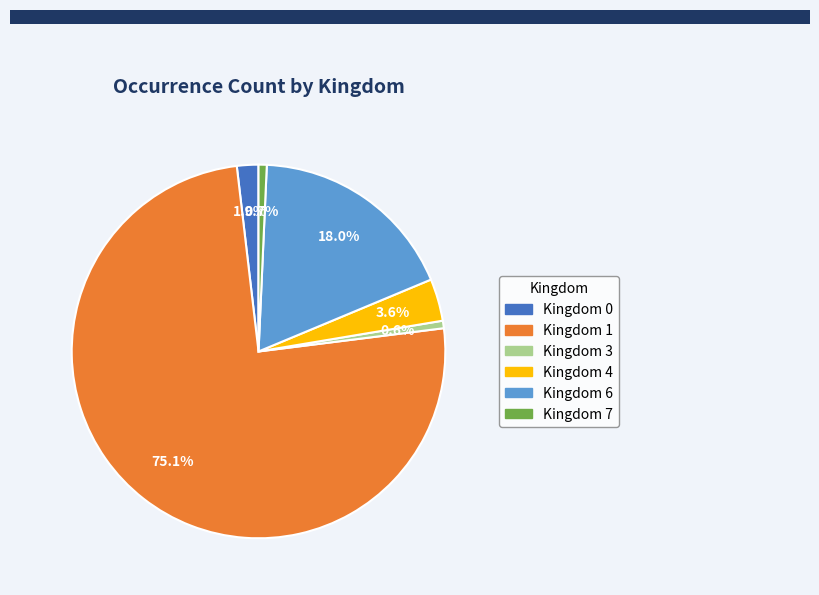

Does any single category account for the majority?

Yes